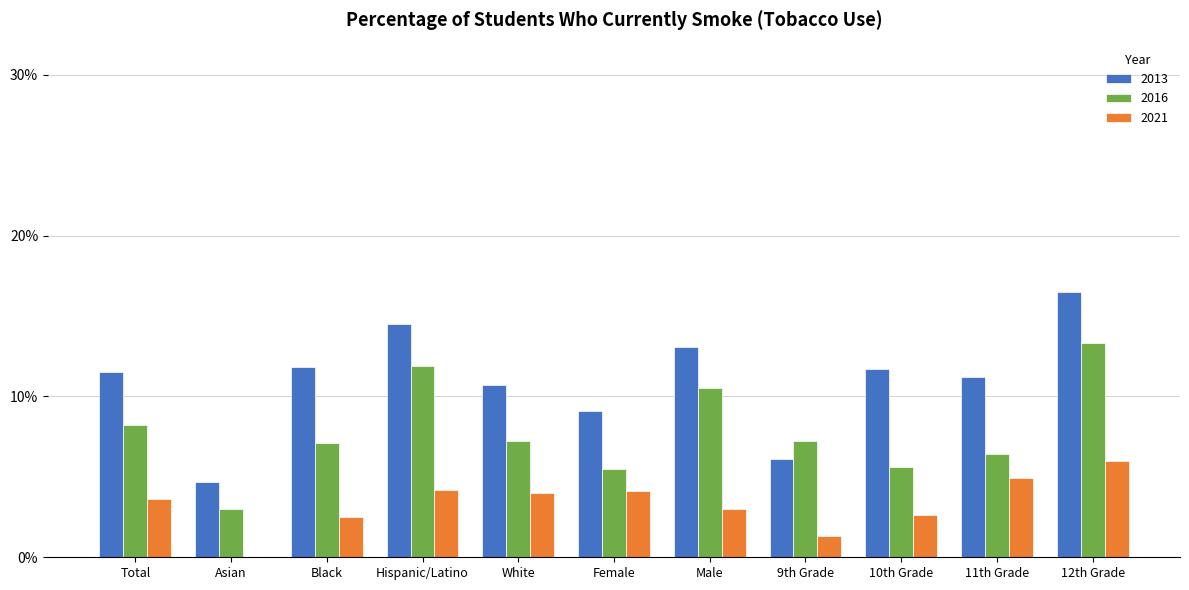

Between White and Female, which is larger?

White